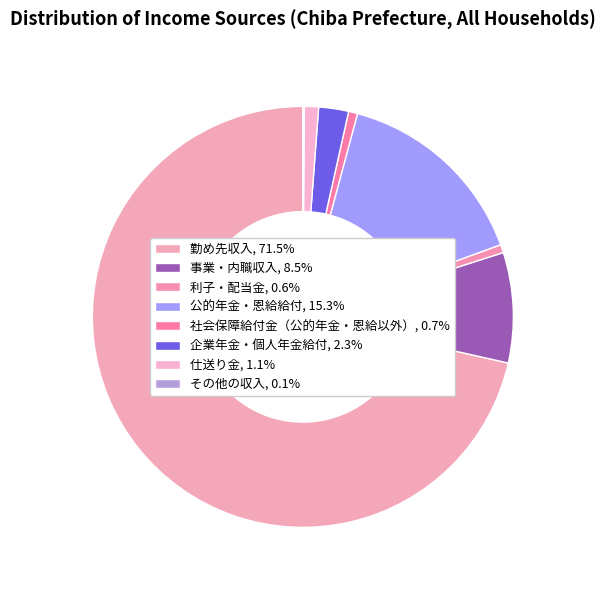

Count the number of slices in the pie.

8